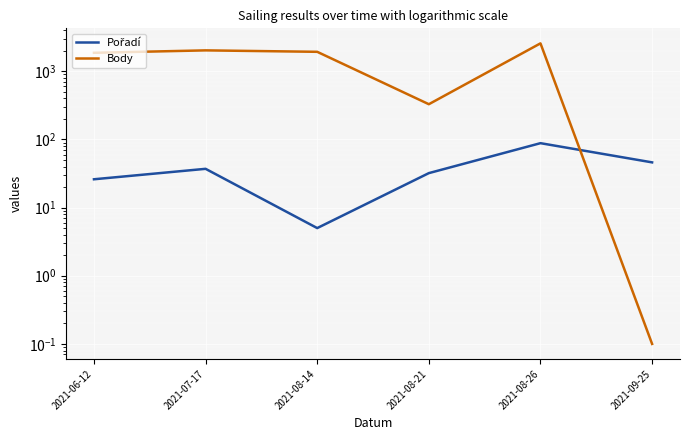

What is the label of the 3rd point from the left?

2021-08-14